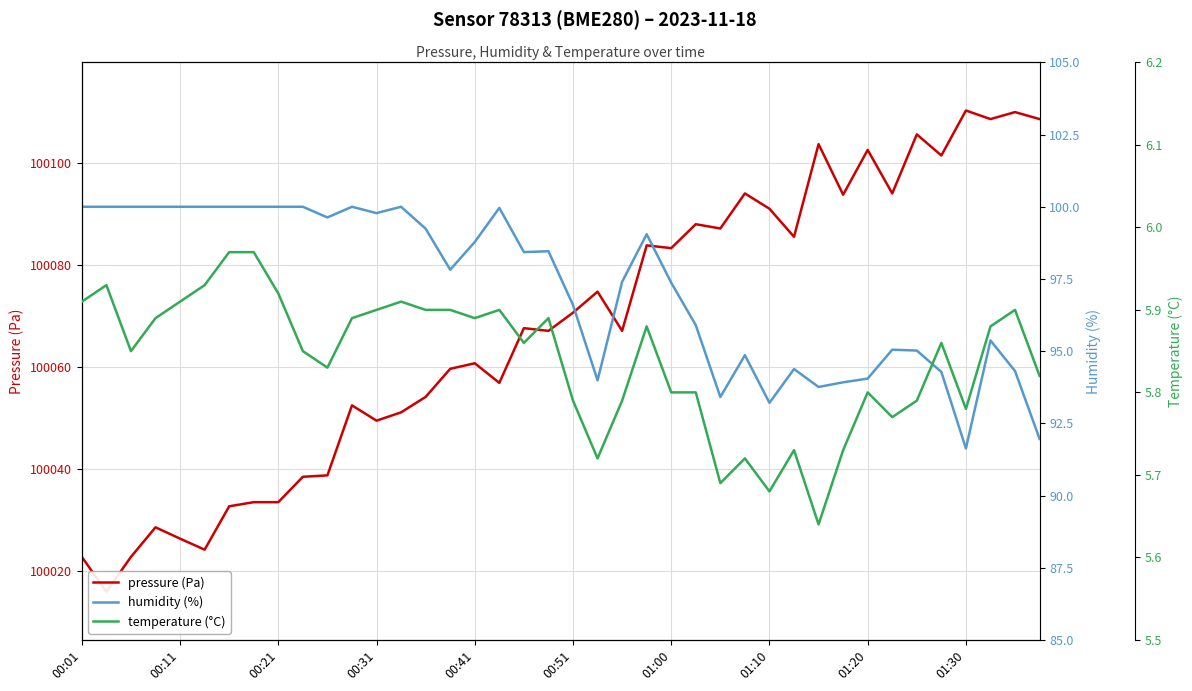

What is the average value of the temperature (°C) series?

5.8